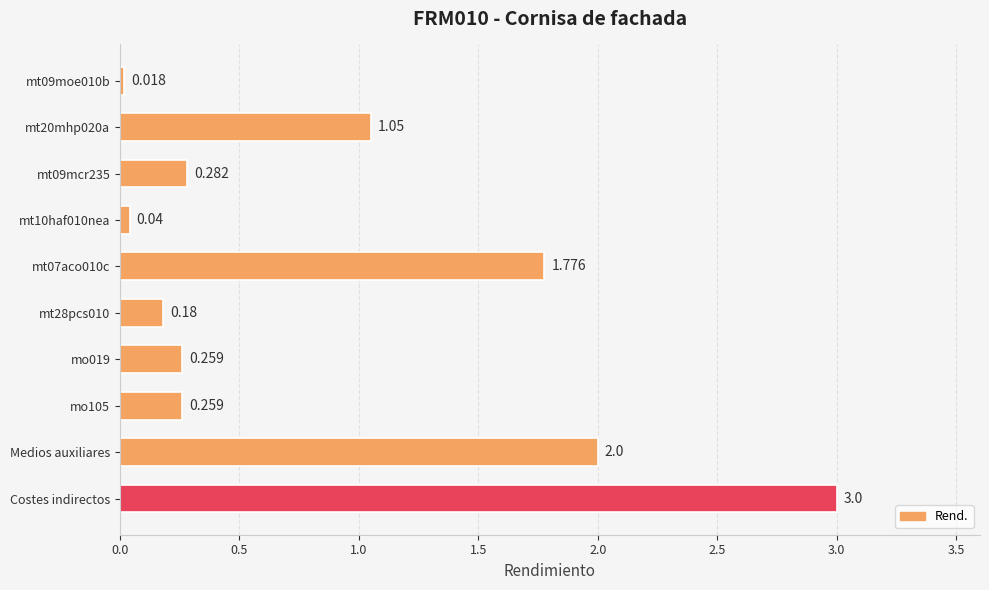

Which label corresponds to the largest value in the chart?

Costes indirectos